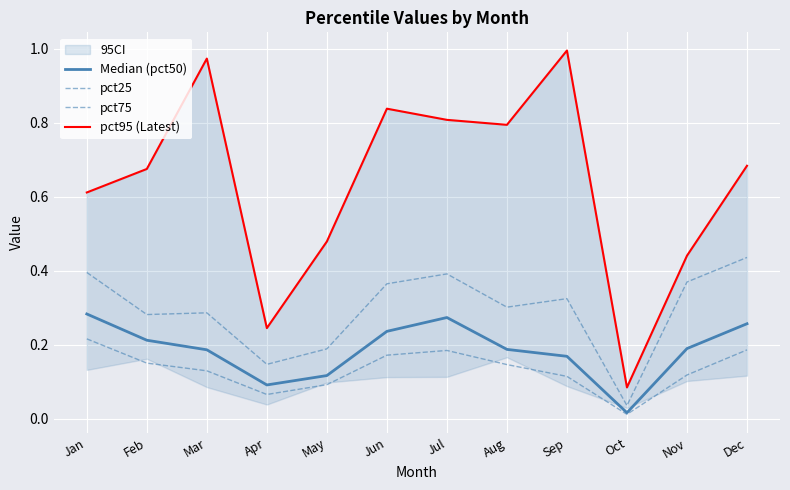

What is the average value of the pct75 series?

0.3